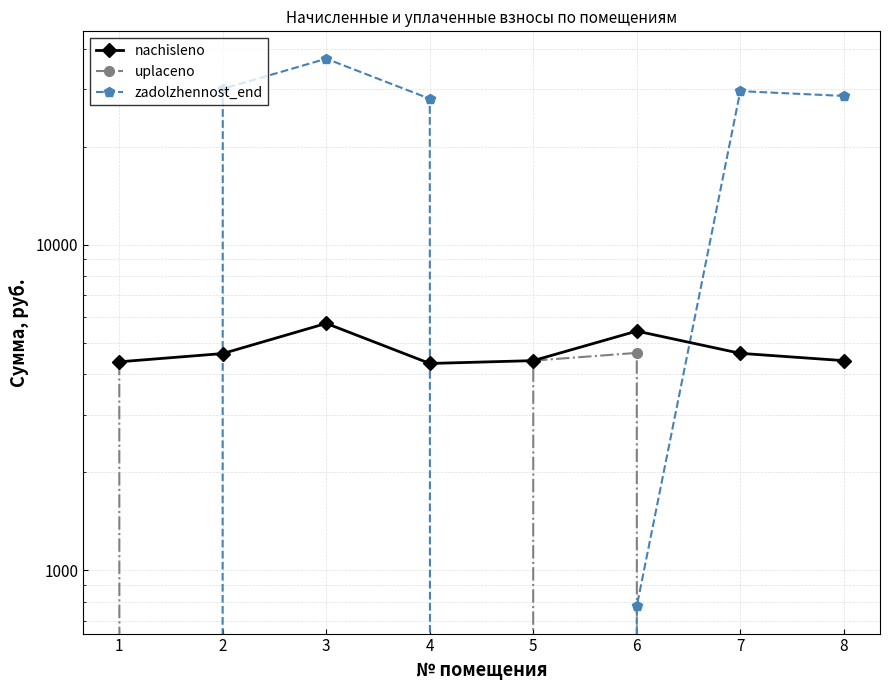

At which label is nachisleno closest to 5018?

7